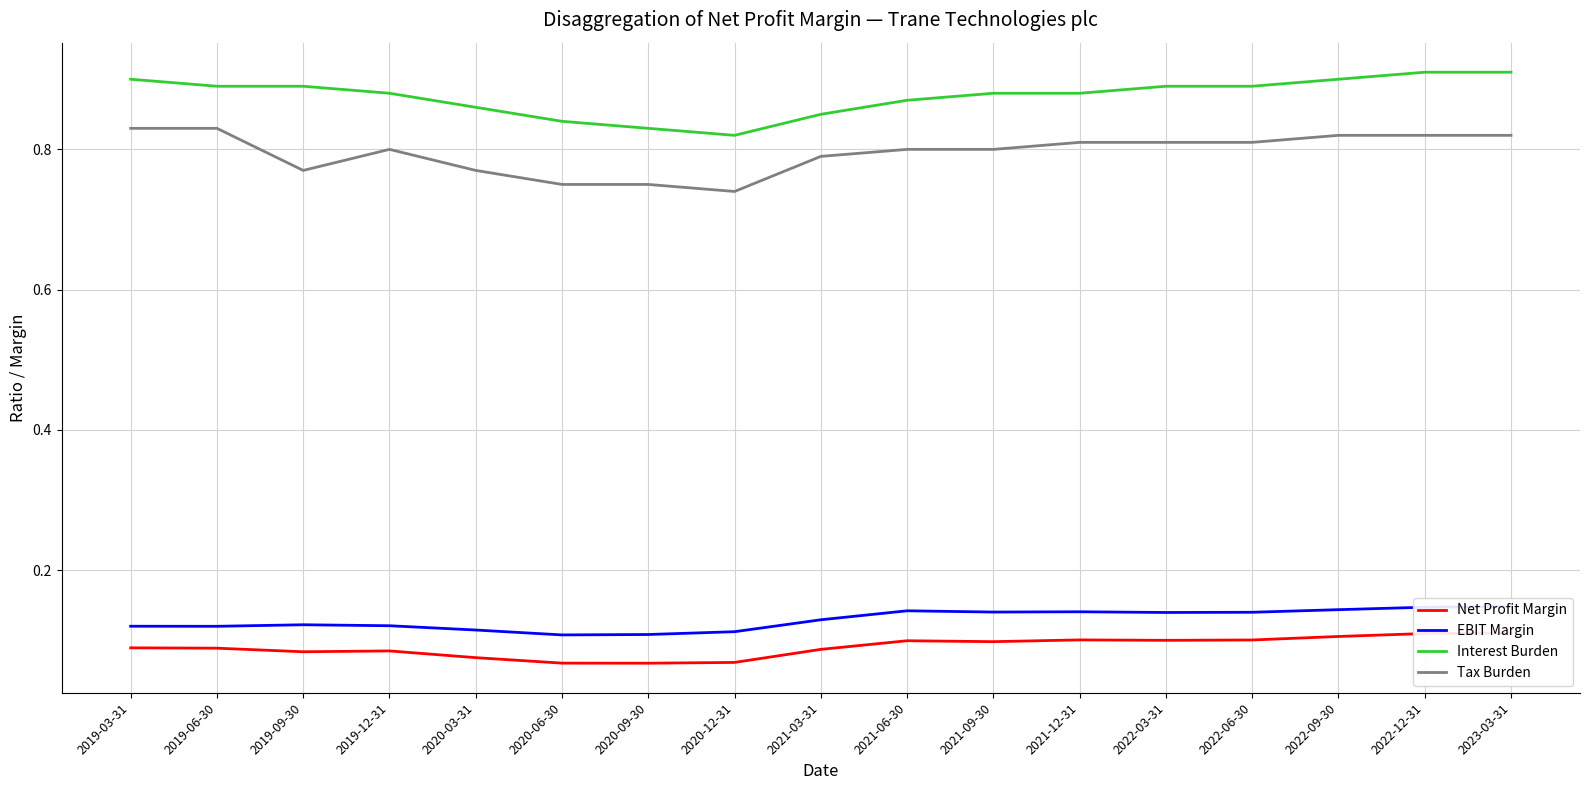

What is the minimum value for Interest Burden?

0.8